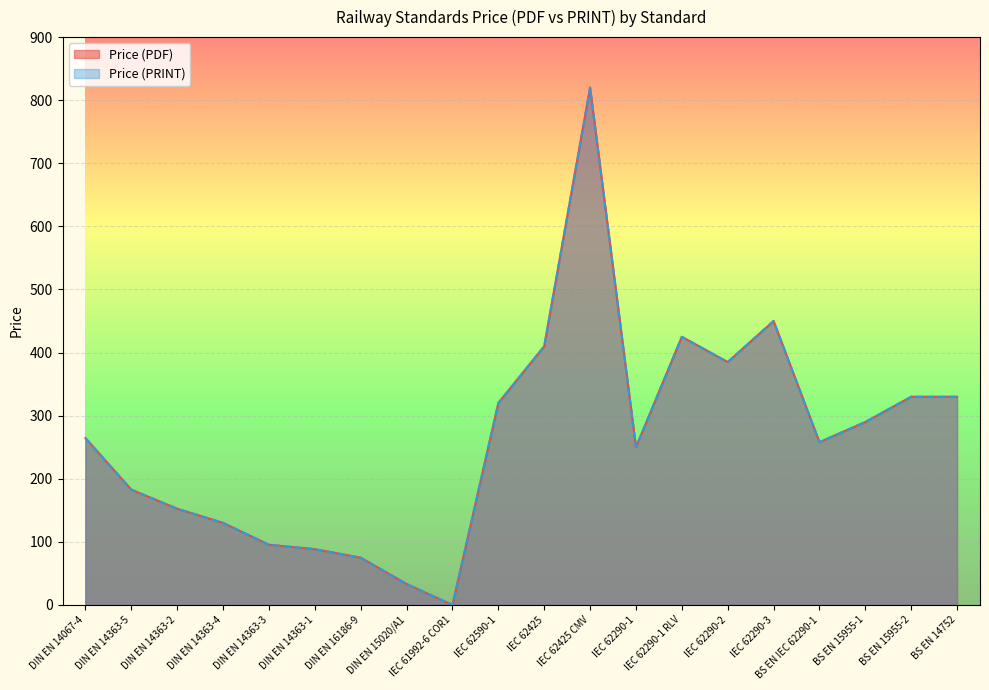

At how many categories does at least one series exceed 800?

1